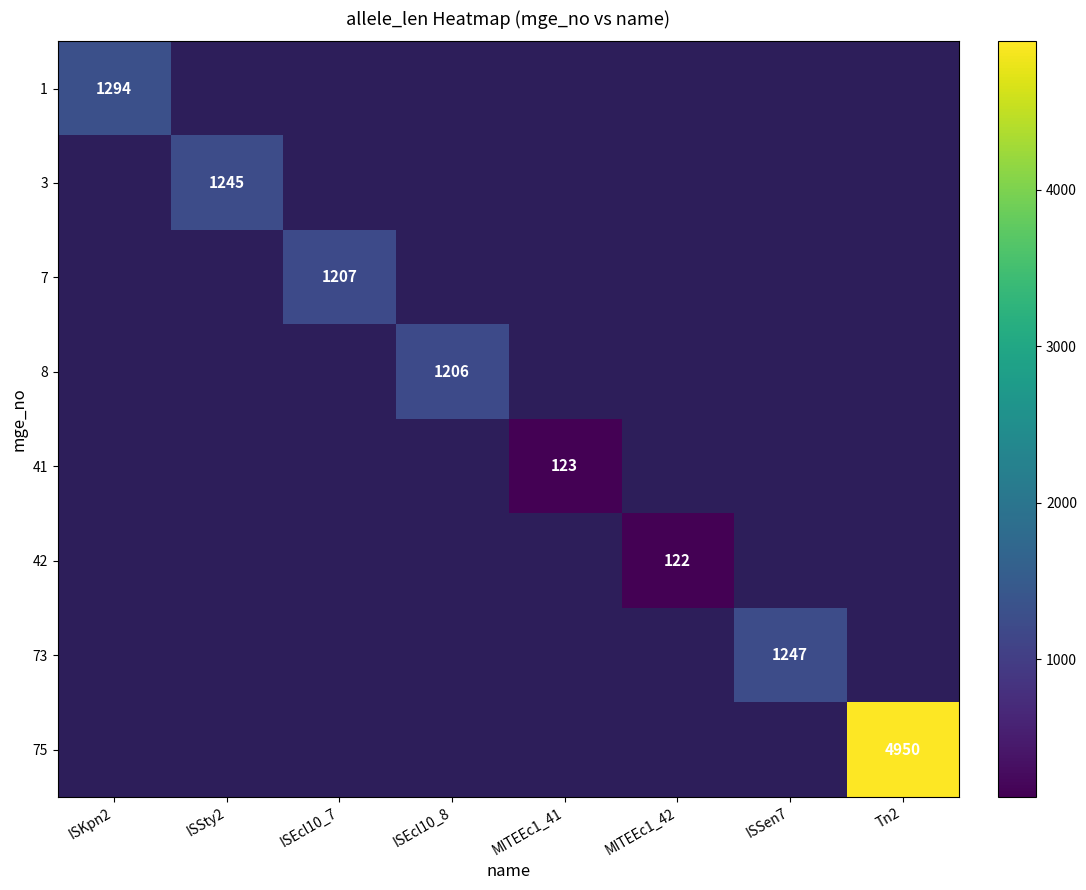

The 1 series shows 1294 at ISKpn2. True or false?

True